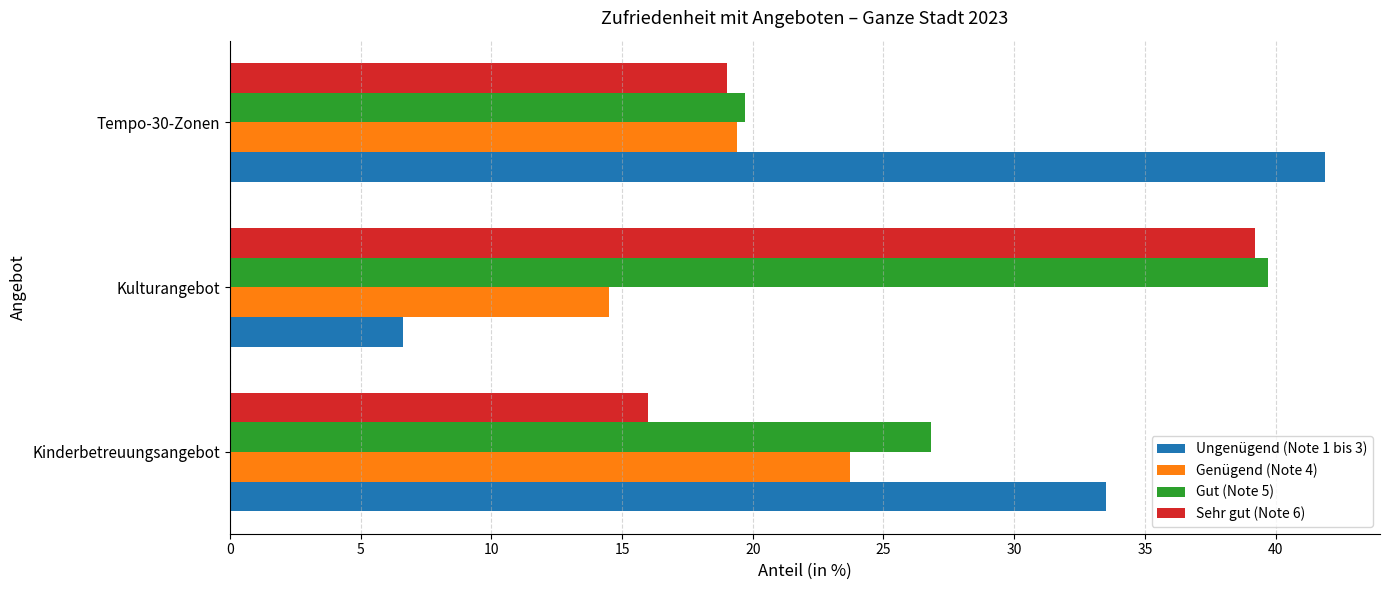

What is the sum of all Gut (Note 5) values?

86.2